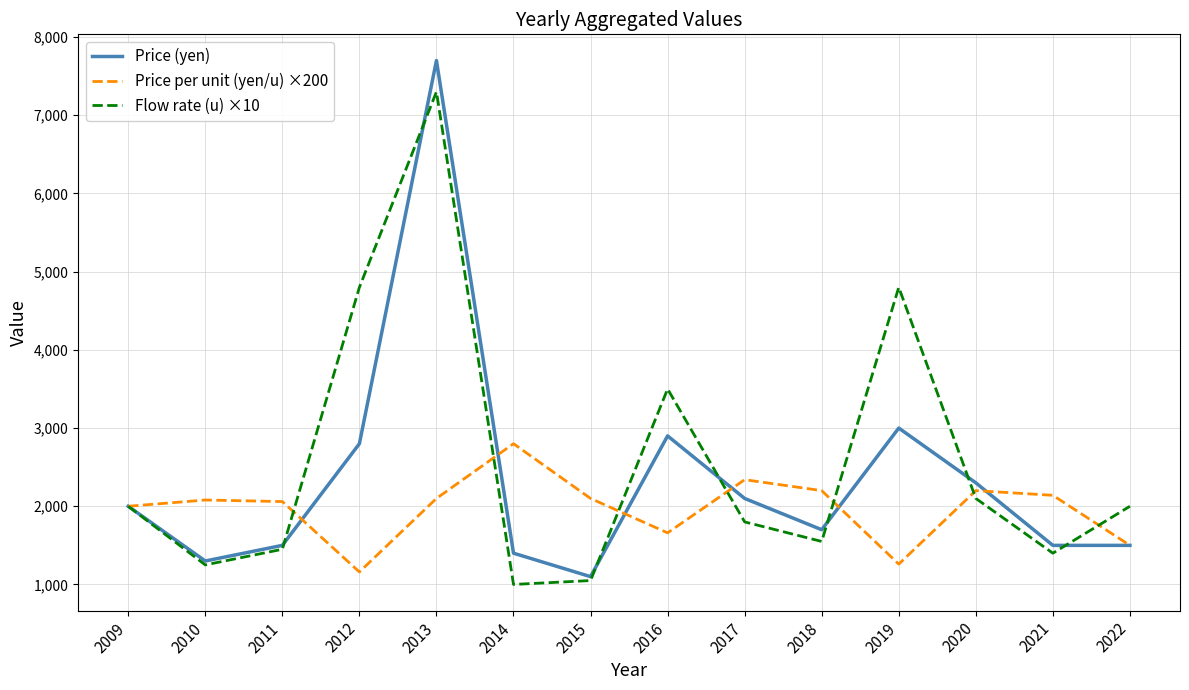

How many lines are shown in the chart?

3